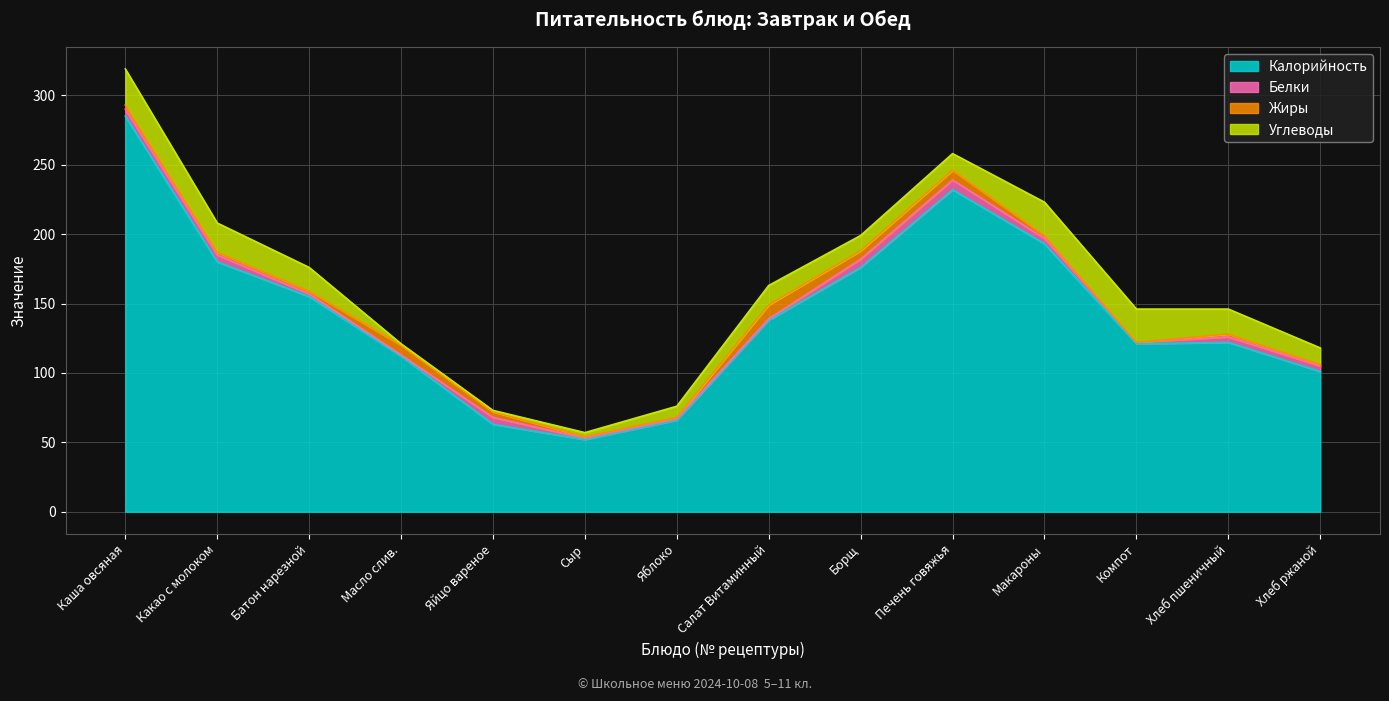

What is the lowest value of the Калорийность series?

52